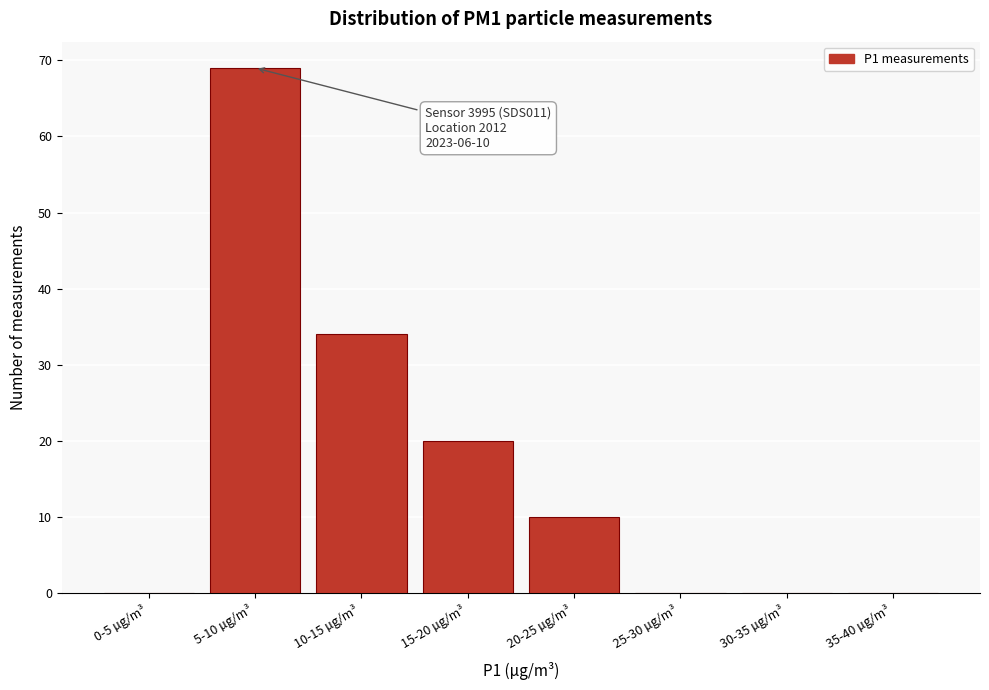

Reading left to right, extract all data points from this chart.

0-5 µg/m³=0	5-10 µg/m³=69	10-15 µg/m³=34	15-20 µg/m³=20	20-25 µg/m³=10	25-30 µg/m³=0	30-35 µg/m³=0	35-40 µg/m³=0